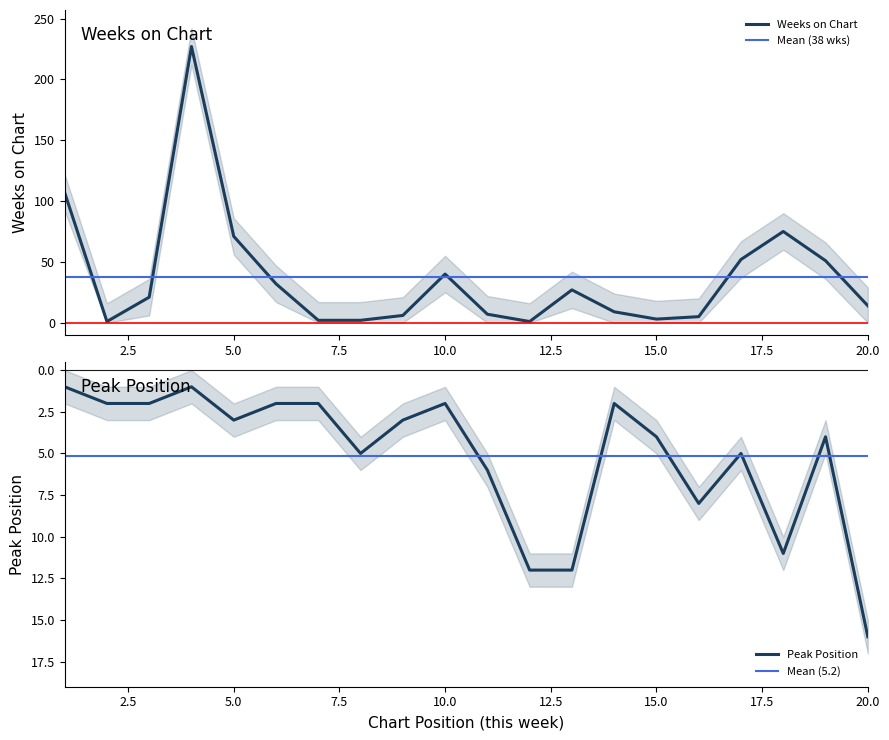

Between 2 and 20, which series saw the biggest shift?

Peak Position